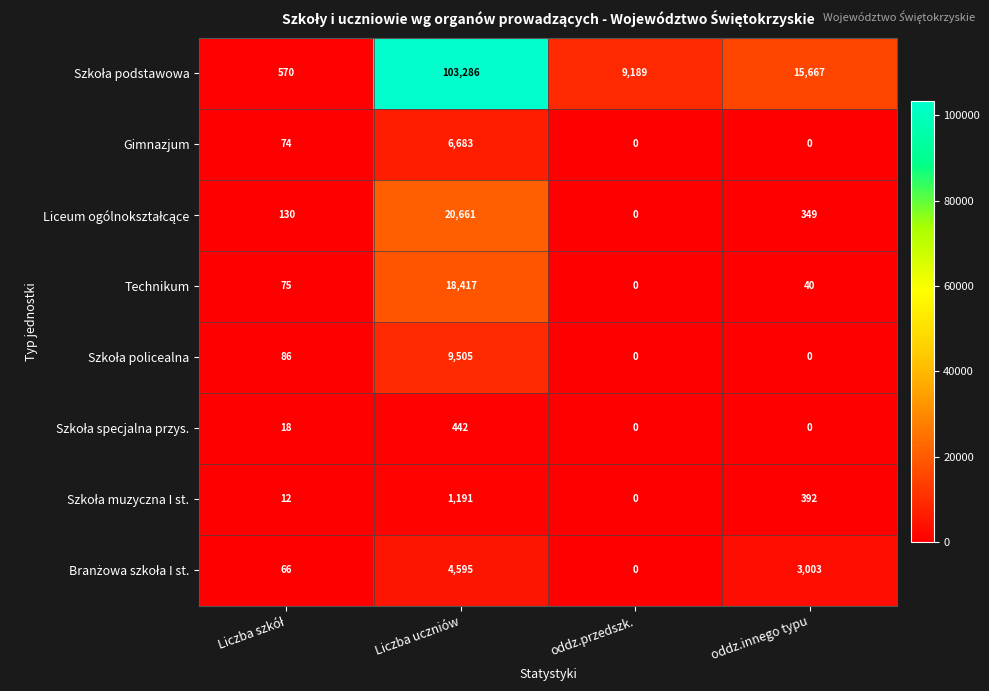

At which label does Technikum reach its peak?

Liczba uczniów